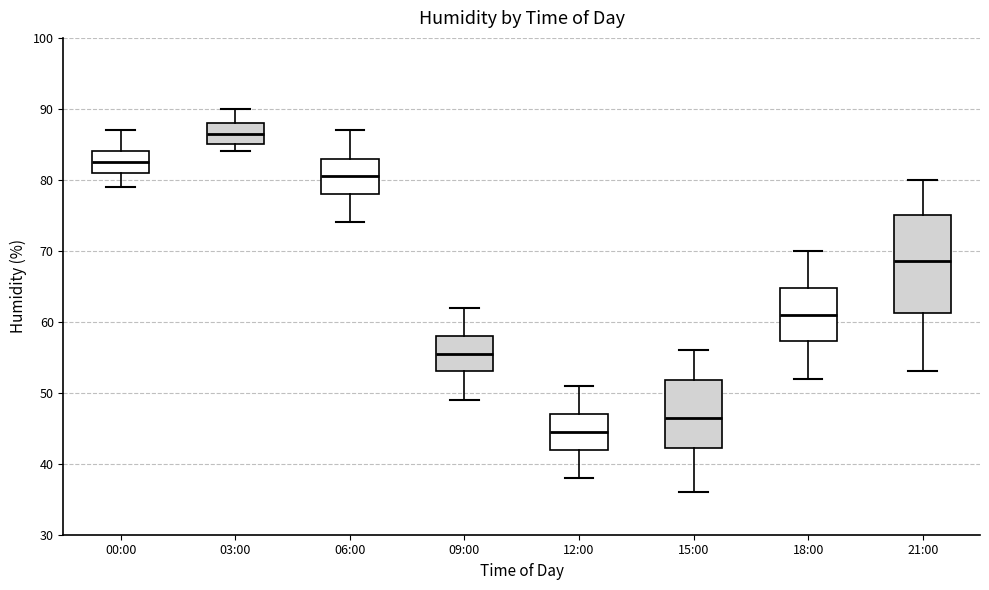

Reading left to right, read every box against the y-axis: the position of its median line, the range the box covers, and the ends of its whiskers. The values are not printed on the chart, so give them approximately, as read against the axis.

00:00: median 83, box 81 to 84, whiskers 79 to 87
03:00: median 87, box 85 to 88, whiskers 84 to 90
06:00: median 81, box 78 to 83, whiskers 74 to 87
09:00: median 56, box 53 to 58, whiskers 49 to 62
12:00: median 45, box 42 to 47, whiskers 38 to 51
15:00: median 47, box 42 to 52, whiskers 36 to 56
18:00: median 61, box 57 to 65, whiskers 52 to 70
21:00: median 69, box 61 to 75, whiskers 53 to 80